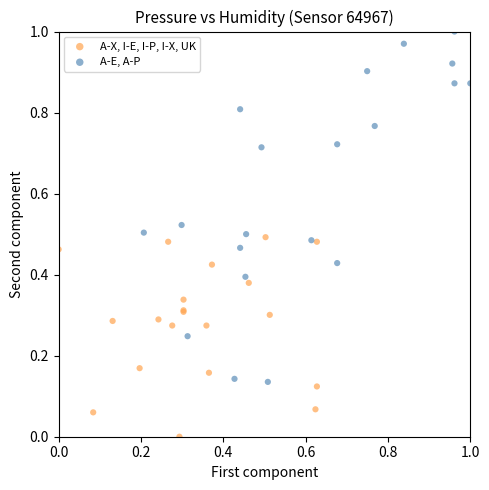

Which series has the widest spread of Y values?

A-E, A-P